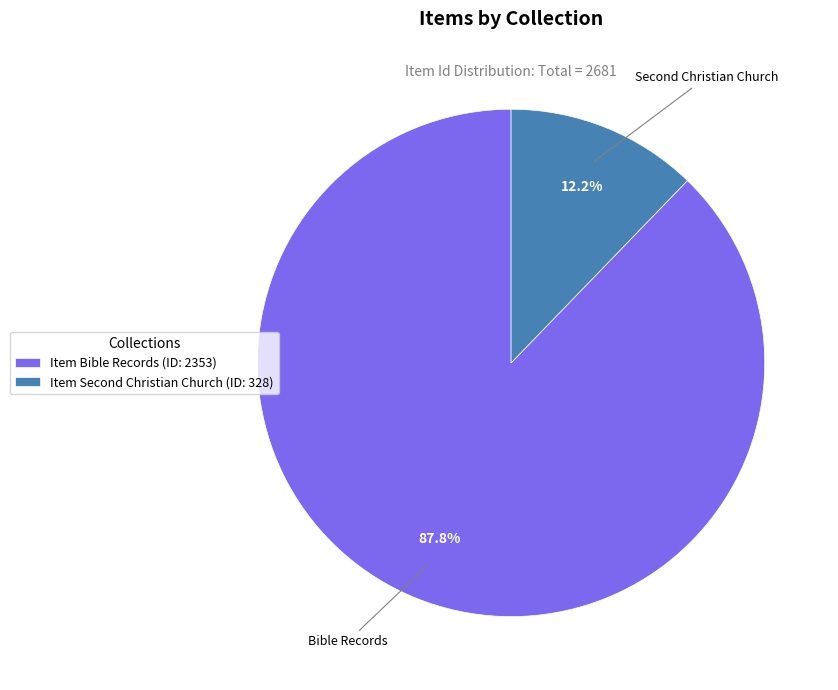

How many segments does this pie chart have?

2